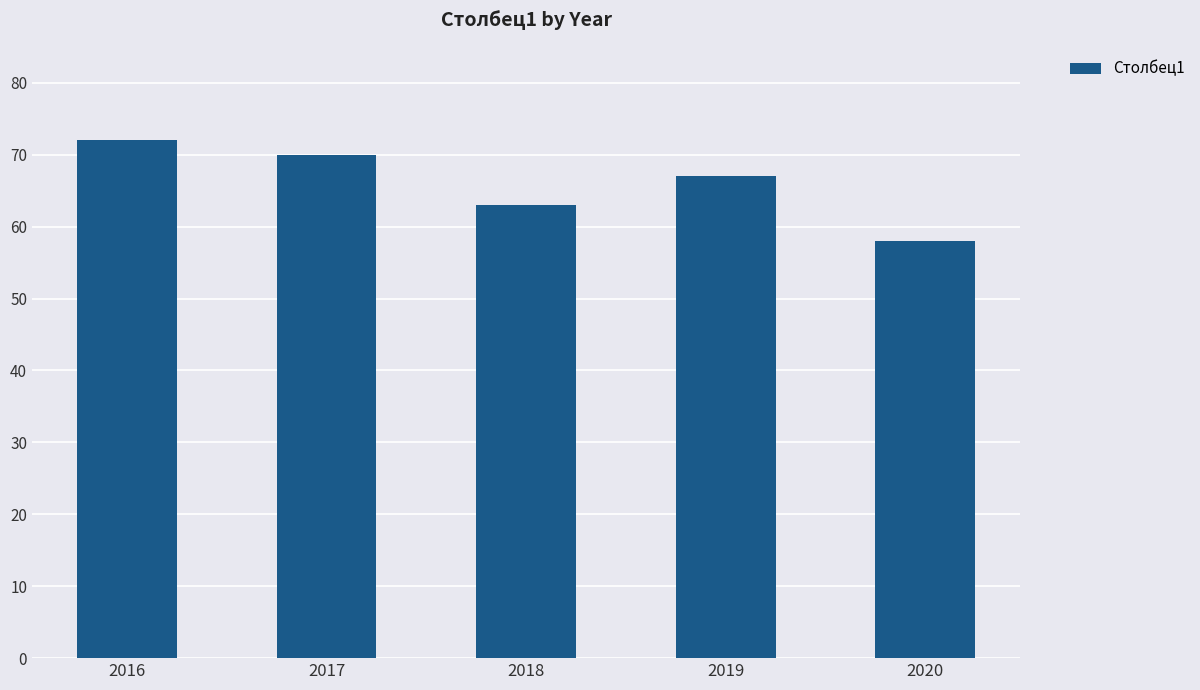

What is the ratio of the value at 2018 to the value at 2016?

0.9